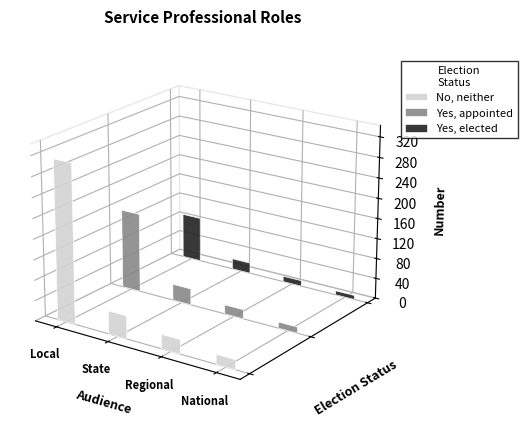

What is the sum of all No, neither values?

404